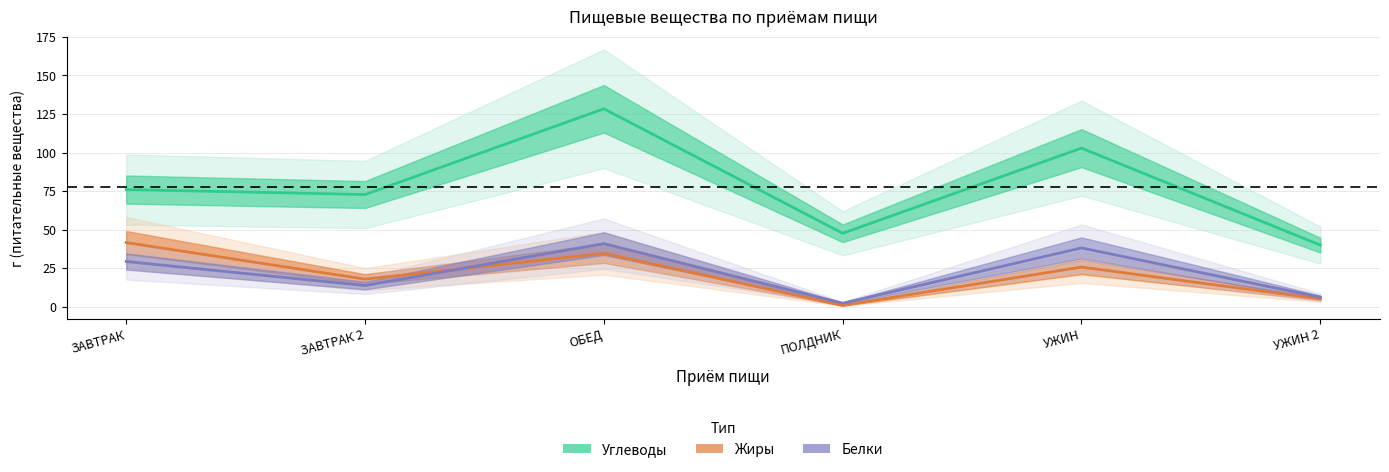

How many data points in Углеводы are above 75?

3